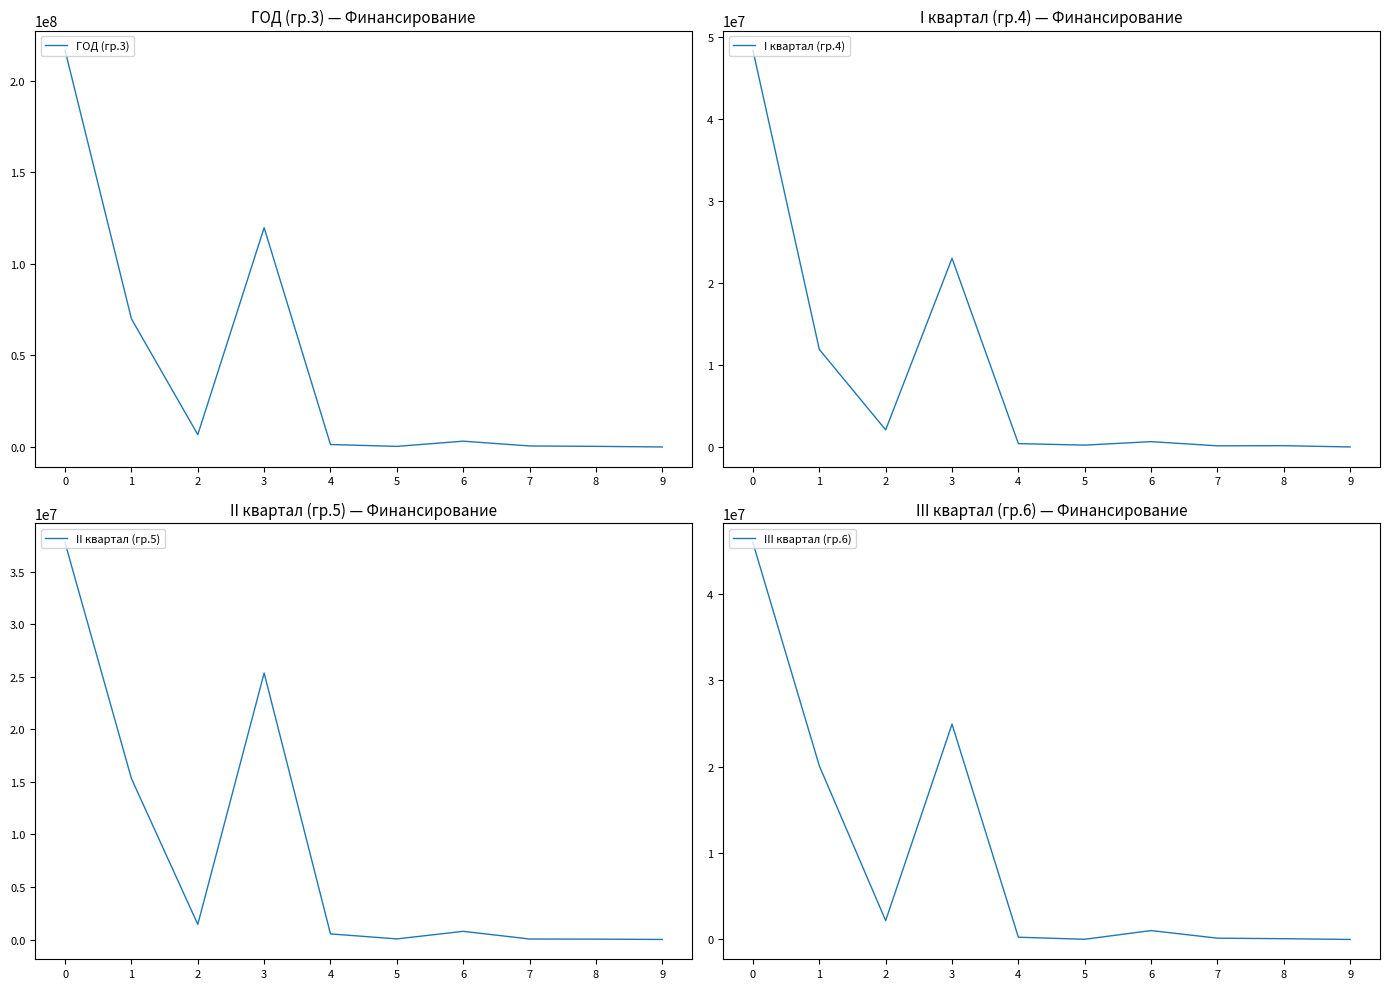

Which series has the largest total across all categories?

ГОД (гр.3)